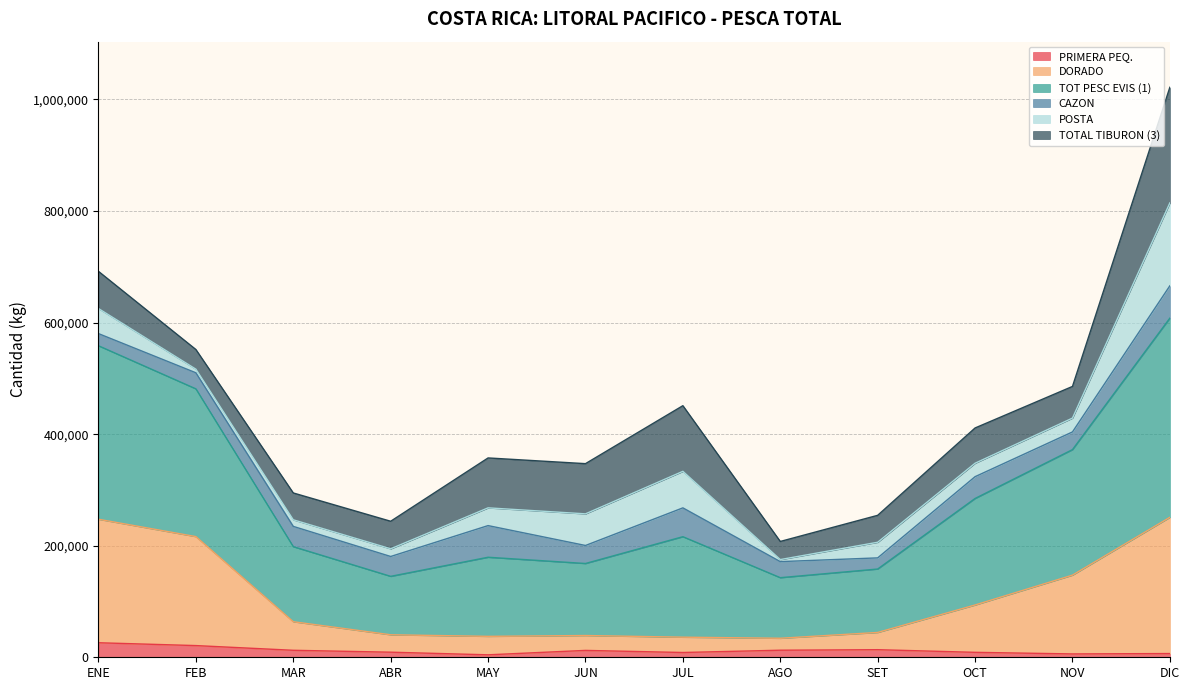

Is it true that DORADO equals 427794 at ENE?

False